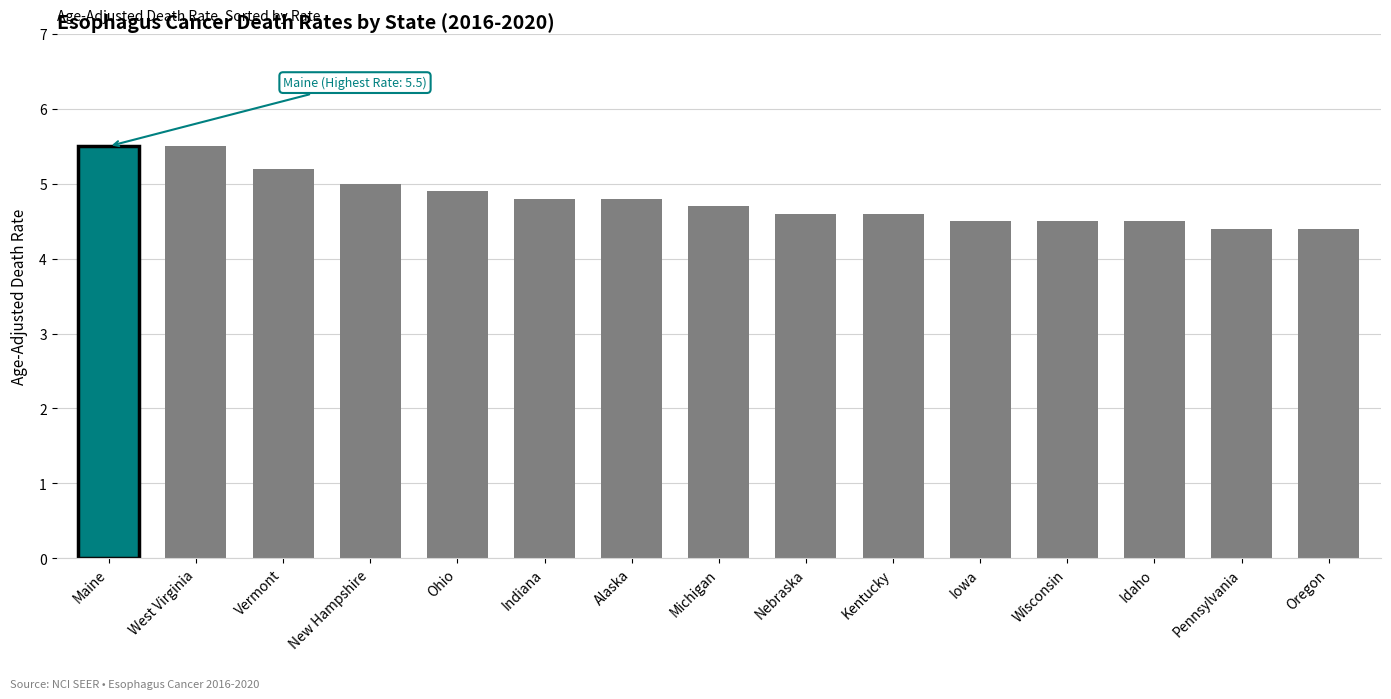

What is the approximate value at New Hampshire?

5.0